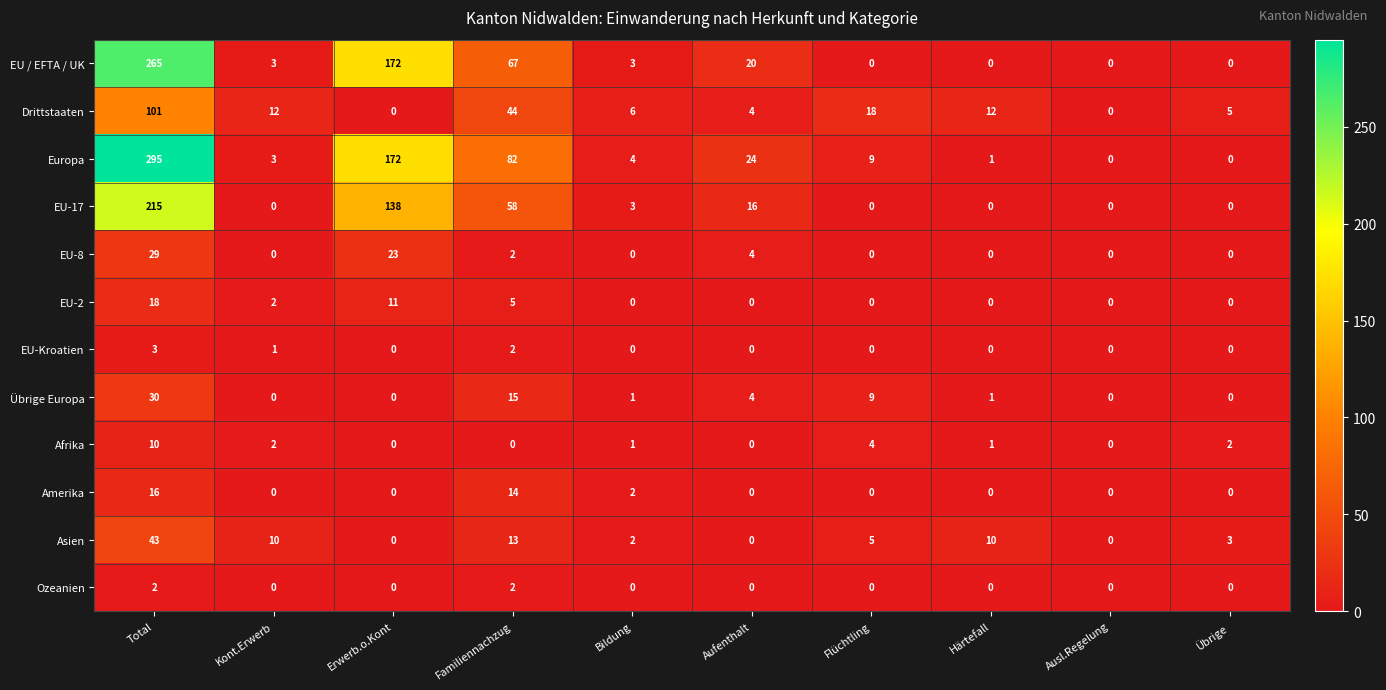

At which category is the sum across all series the highest?

Total